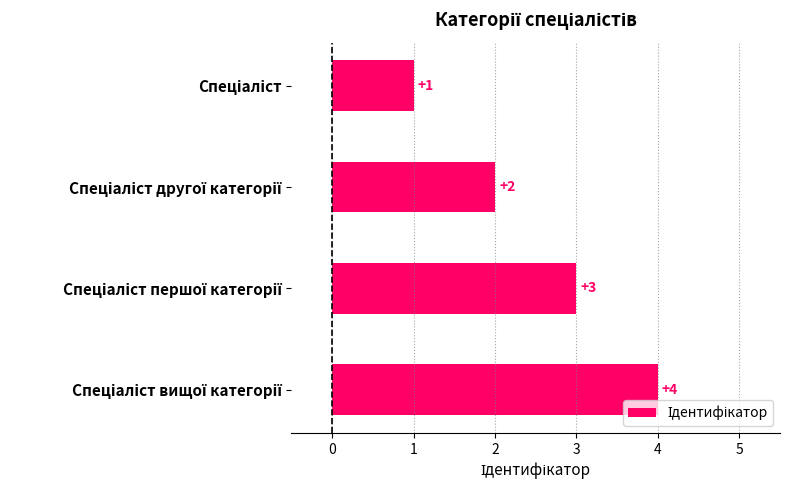

Count the values in the range 2 to 4.

3